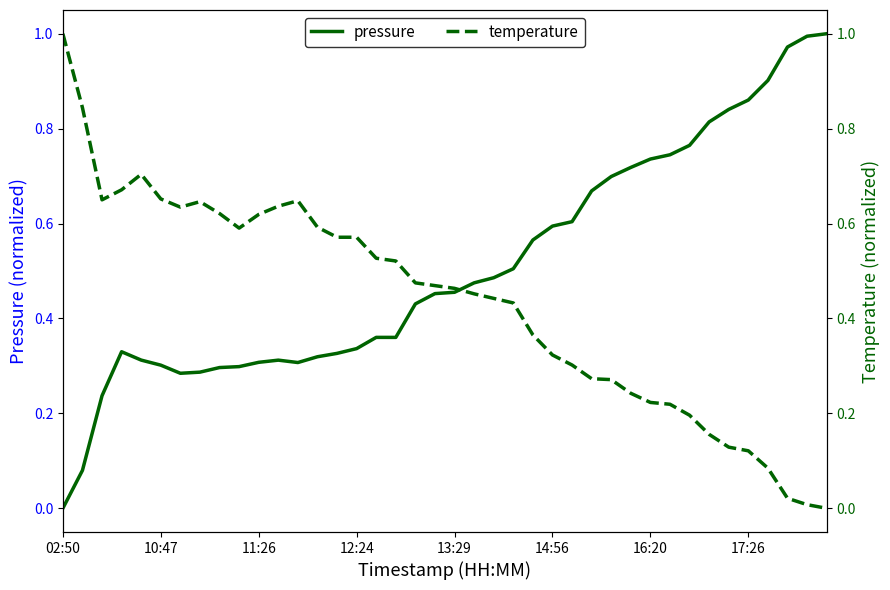

True or false: pressure has a value of 0.7 at 02:50.

False